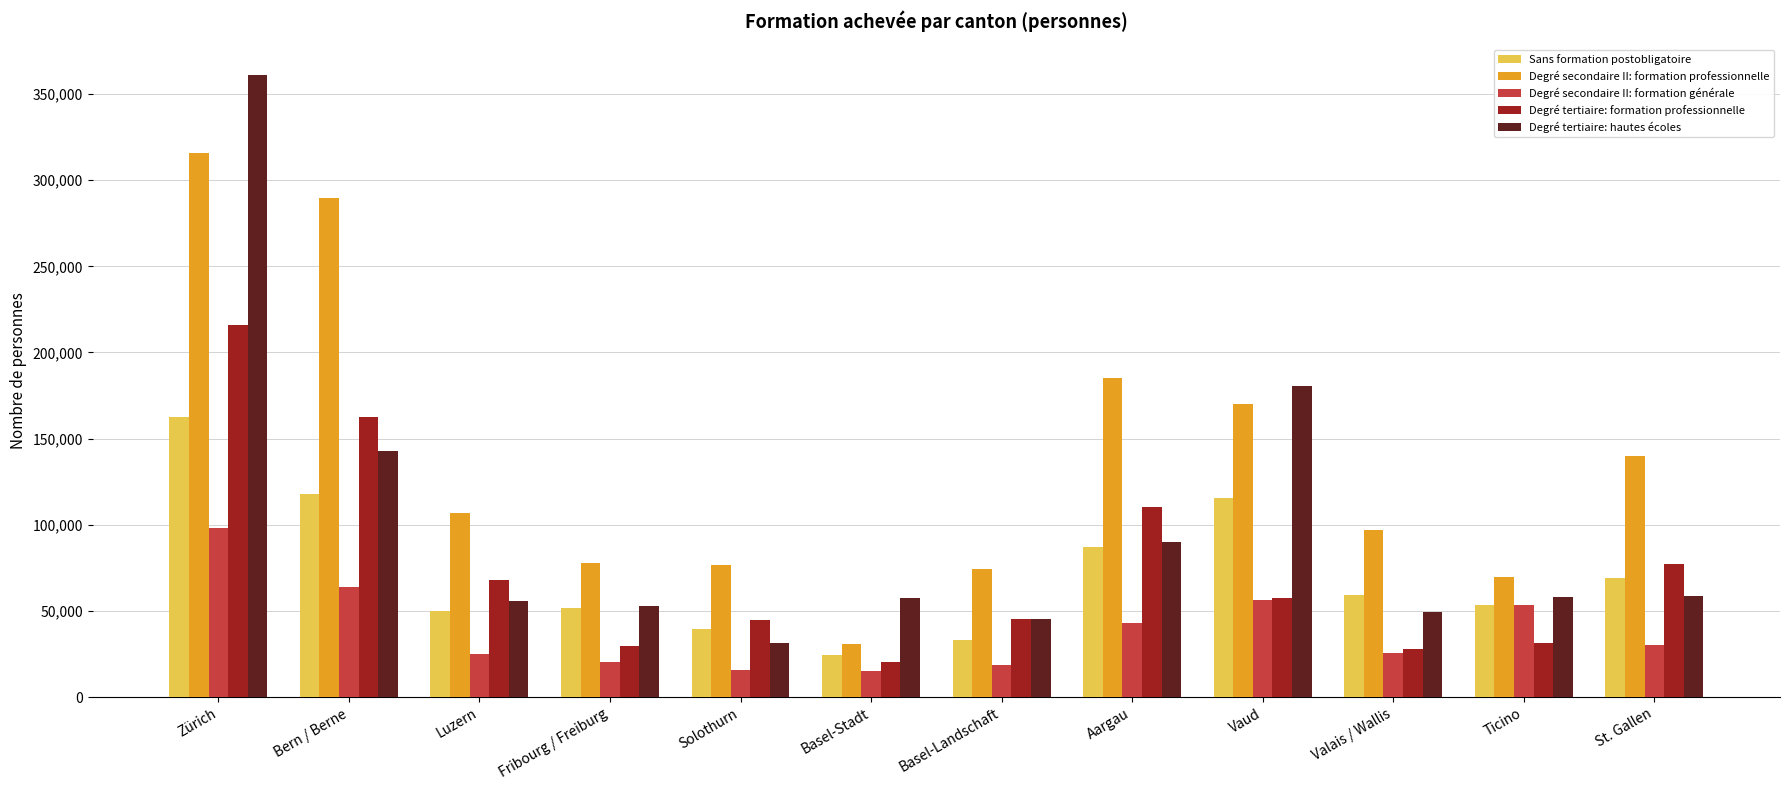

What are all the series names shown in the legend?

Sans formation postobligatoire, Degré secondaire II: formation professionnelle, Degré secondaire II: formation générale, Degré tertiaire: formation professionnelle, Degré tertiaire: hautes écoles